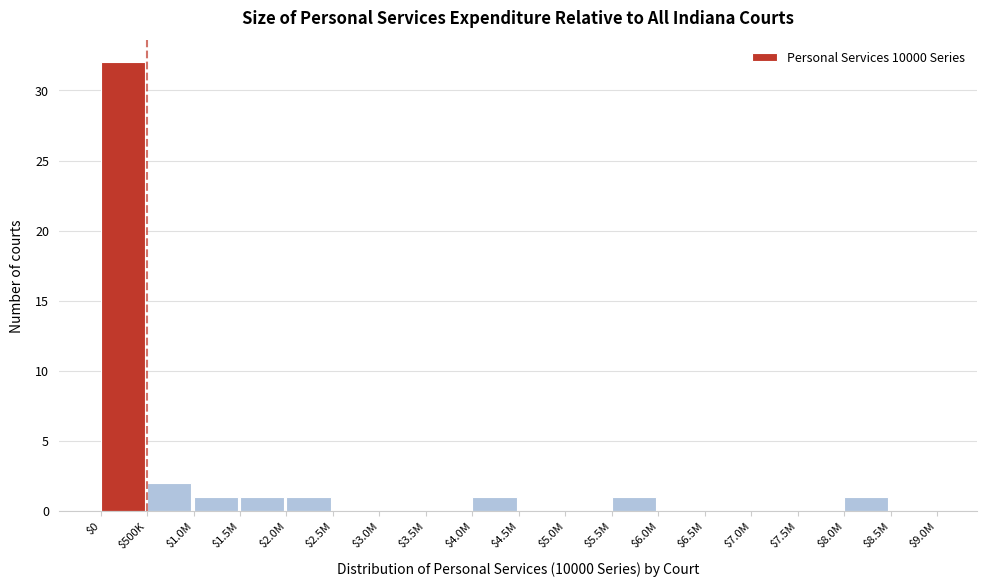

The value at $4.5M is 0. True or false?

True